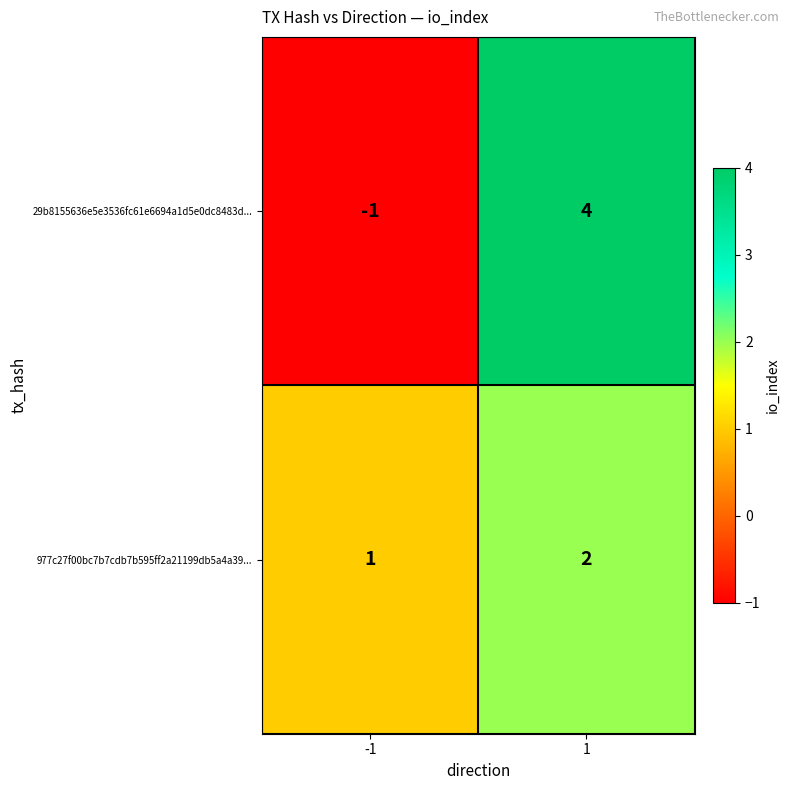

Rank the series at 1 from highest to lowest value.

29b8155636e5e3536fc61e6694a1d5e0dc8483d..., 977c27f00bc7b7cdb7b595ff2a21199db5a4a39...